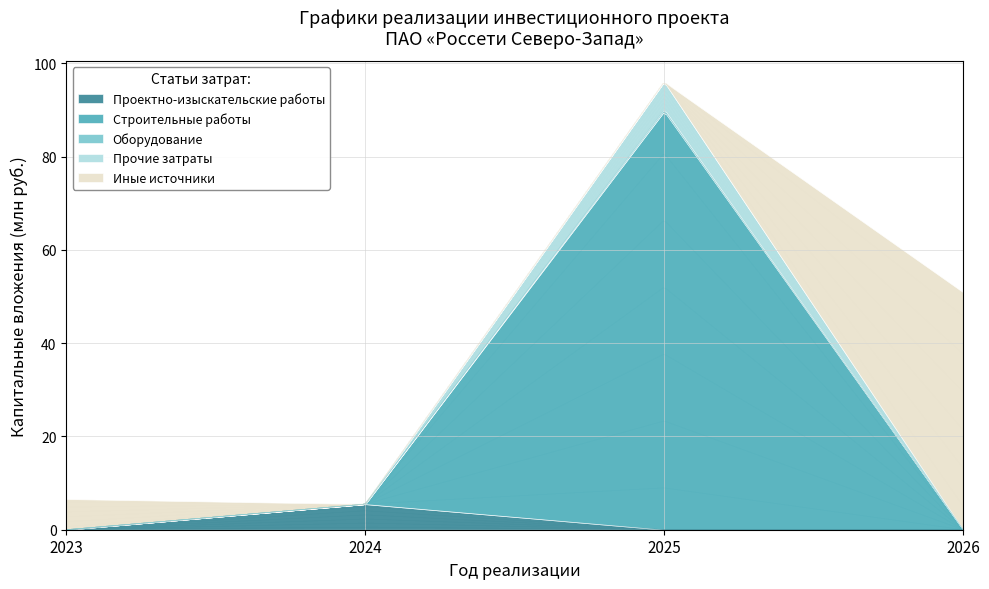

What is the sum of the Иные источники values at 2024 and 2023?

6.6